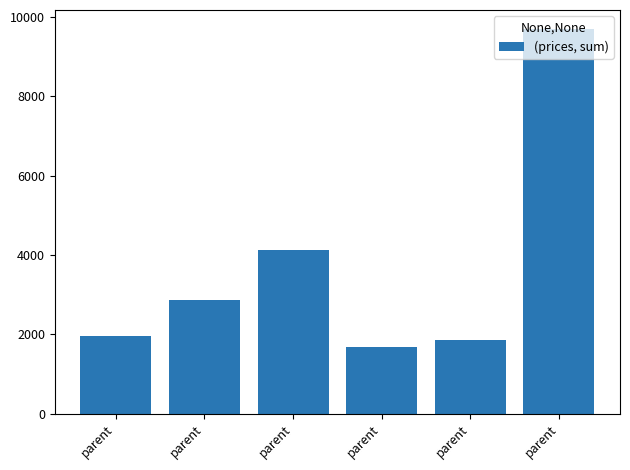

At which label is the value closest to 5683?

parent